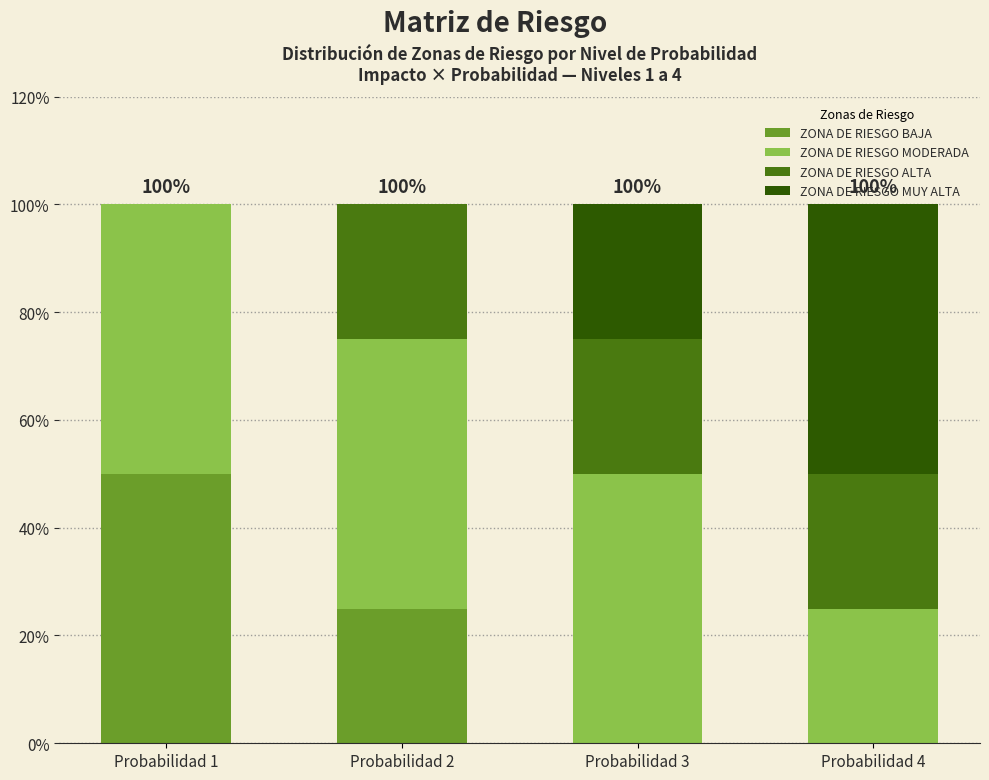

Are the bars grouped side by side (vs. stacked)?

No